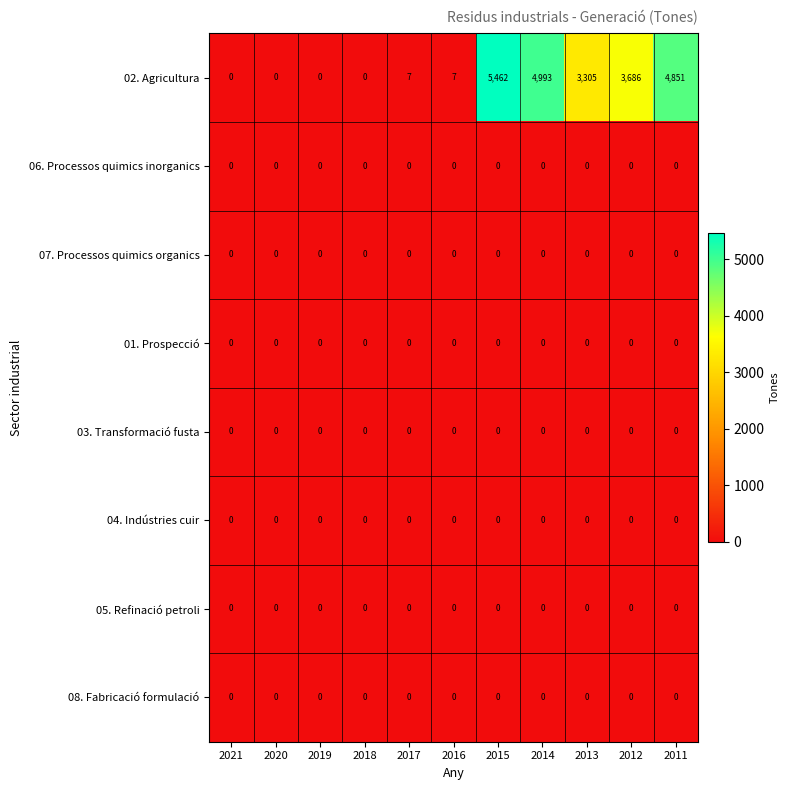

Which series has the widest spread of values?

02. Agricultura